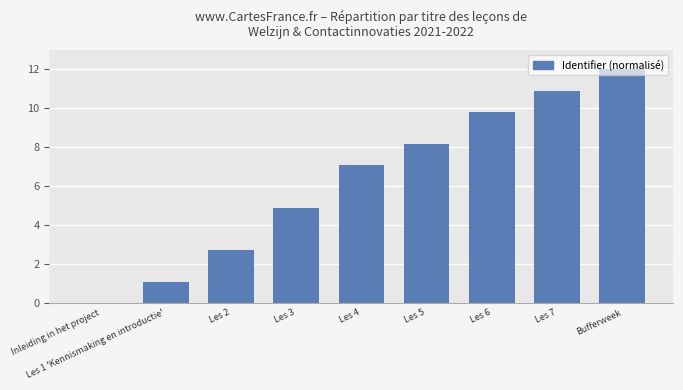

Read the value at Les 2.

2.7